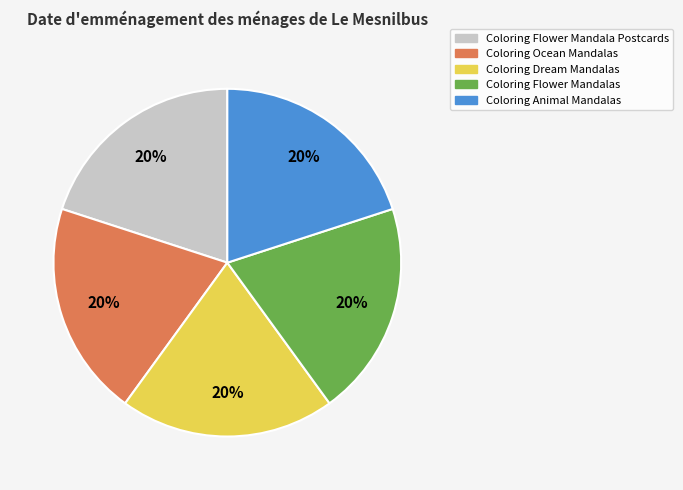

What percentage is the Coloring Flower Mandala Postcards slice, to the nearest percent?

20%